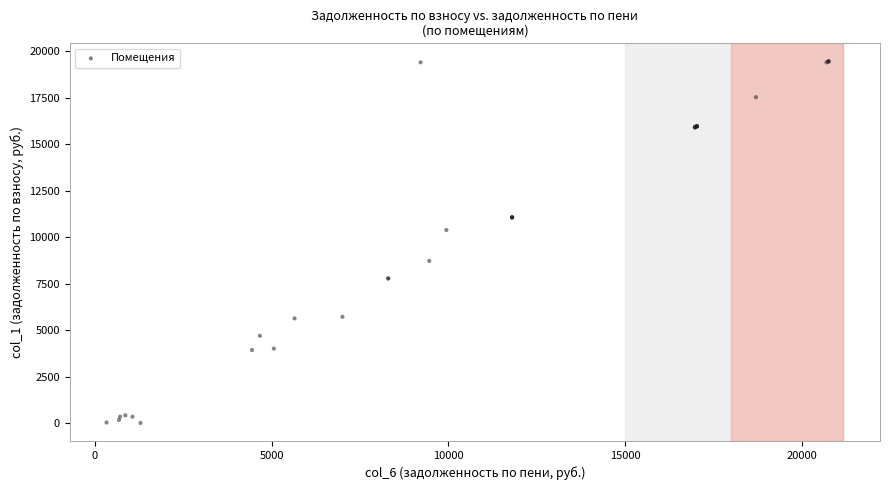

What Y value in the scatter plot is closest to 9732?

10386.8